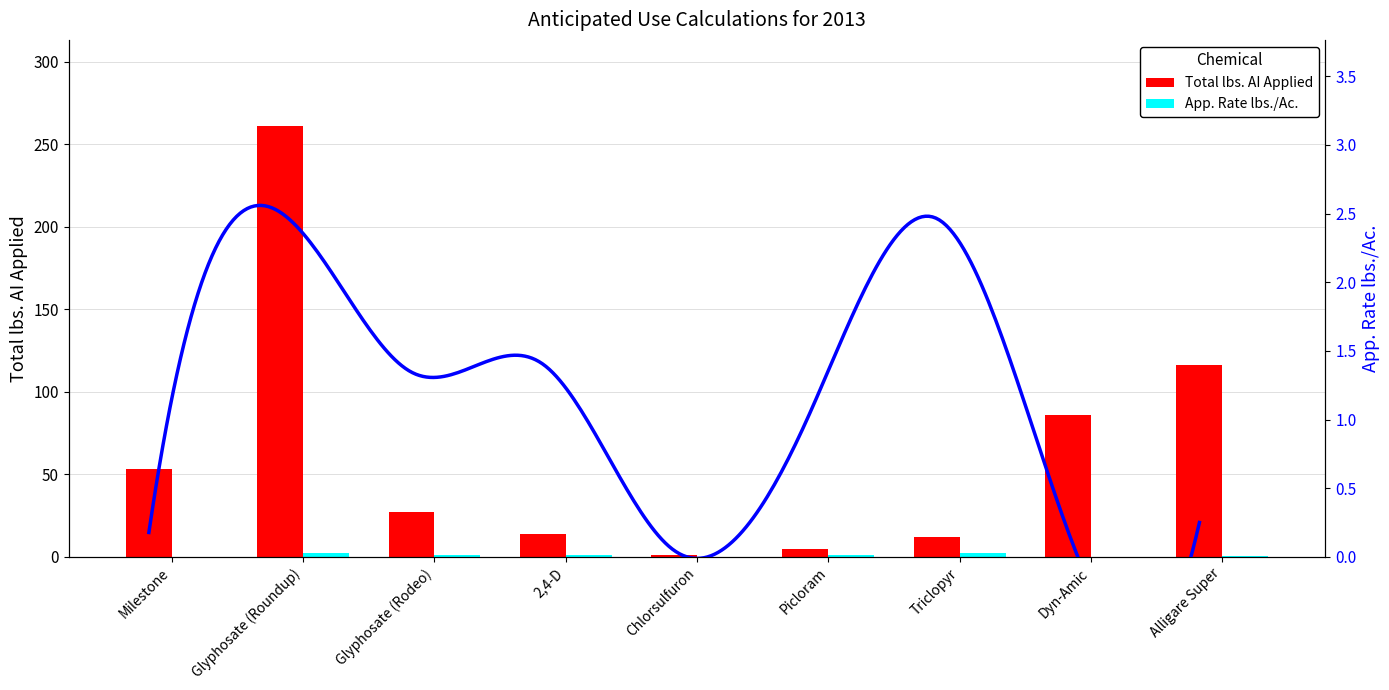

The value of App. Rate lbs./Ac. at Milestone is 0.0. True or false?

False